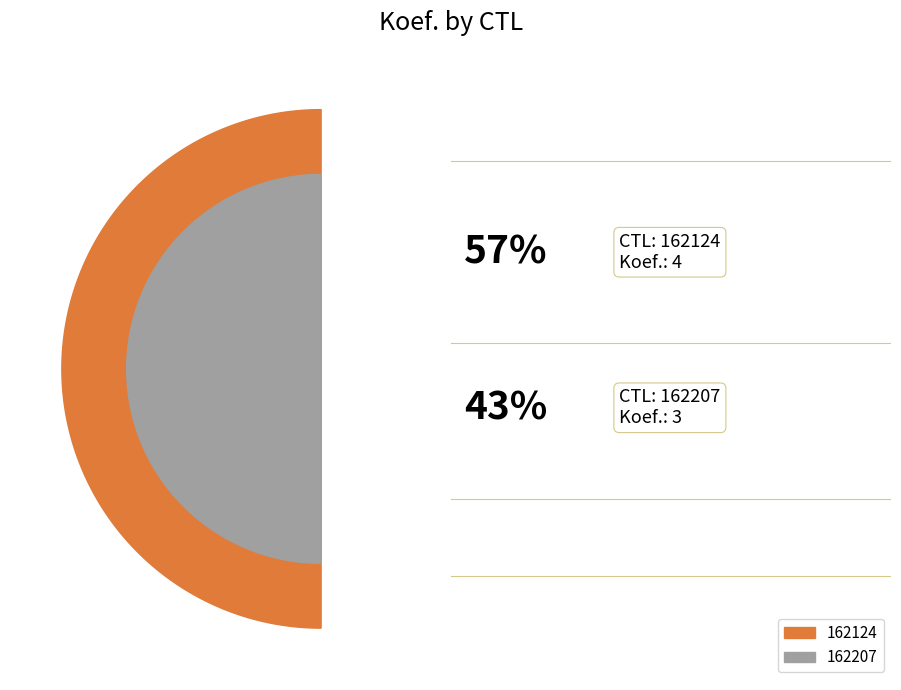

What portion of the pie excludes 162124?

42.9%